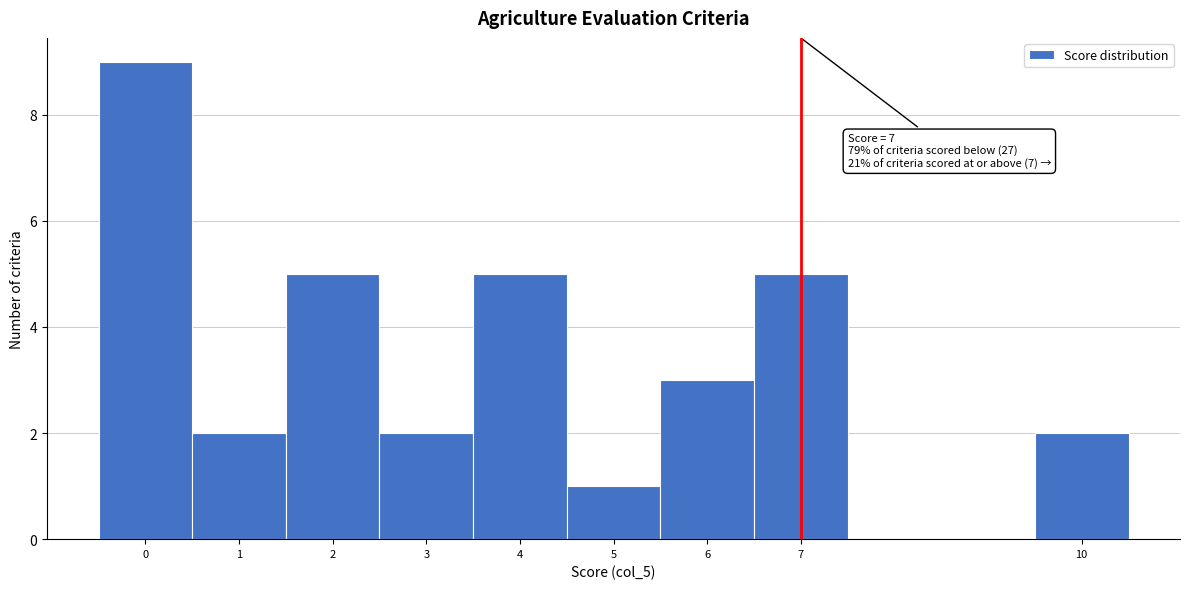

Which range on the x-axis has the tallest bar?

-0.5 to 0.5